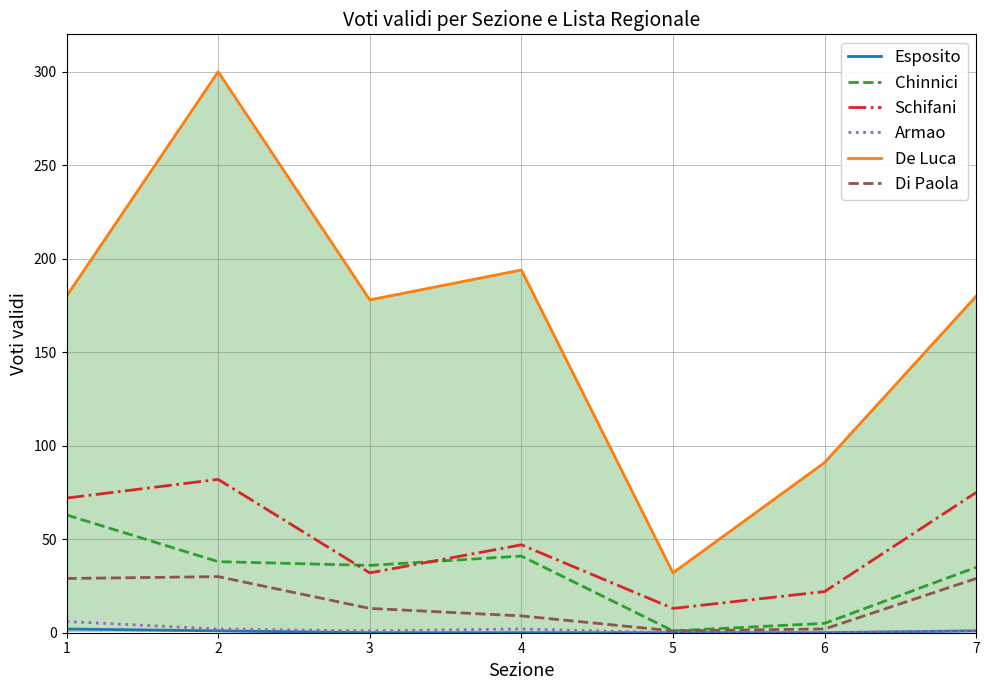

True or false: Esposito and Di Paola intersect in this chart.

False